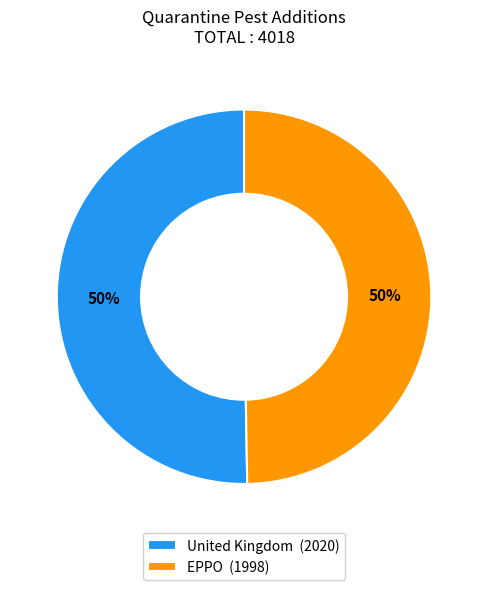

What percentage is the EPPO (1998) slice, to the nearest percent?

50%